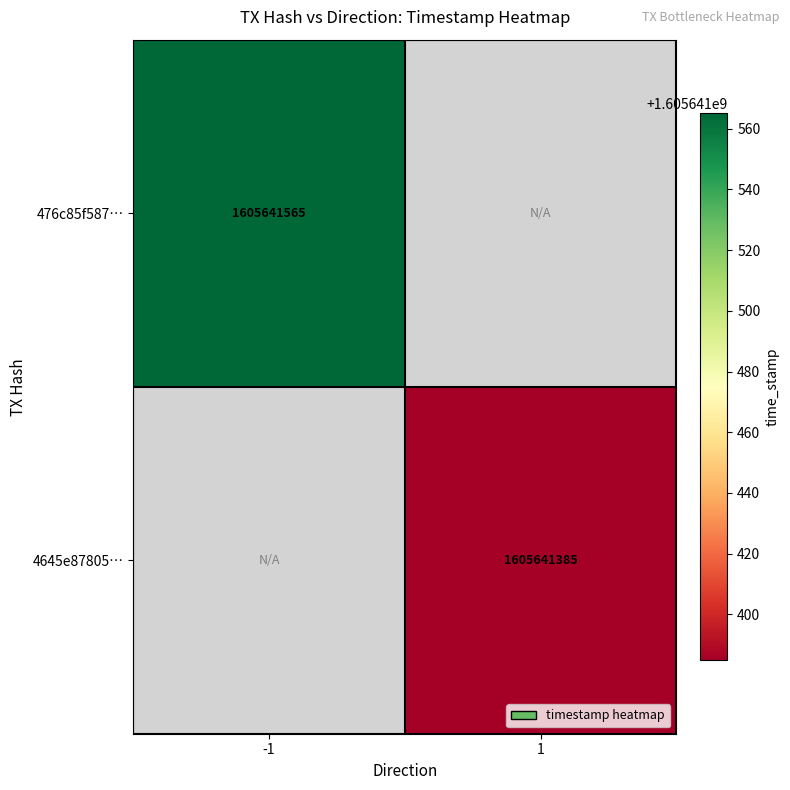

Which series has the largest range (max minus min)?

476c85f587666ccad3c378a66acabc42d1e246c